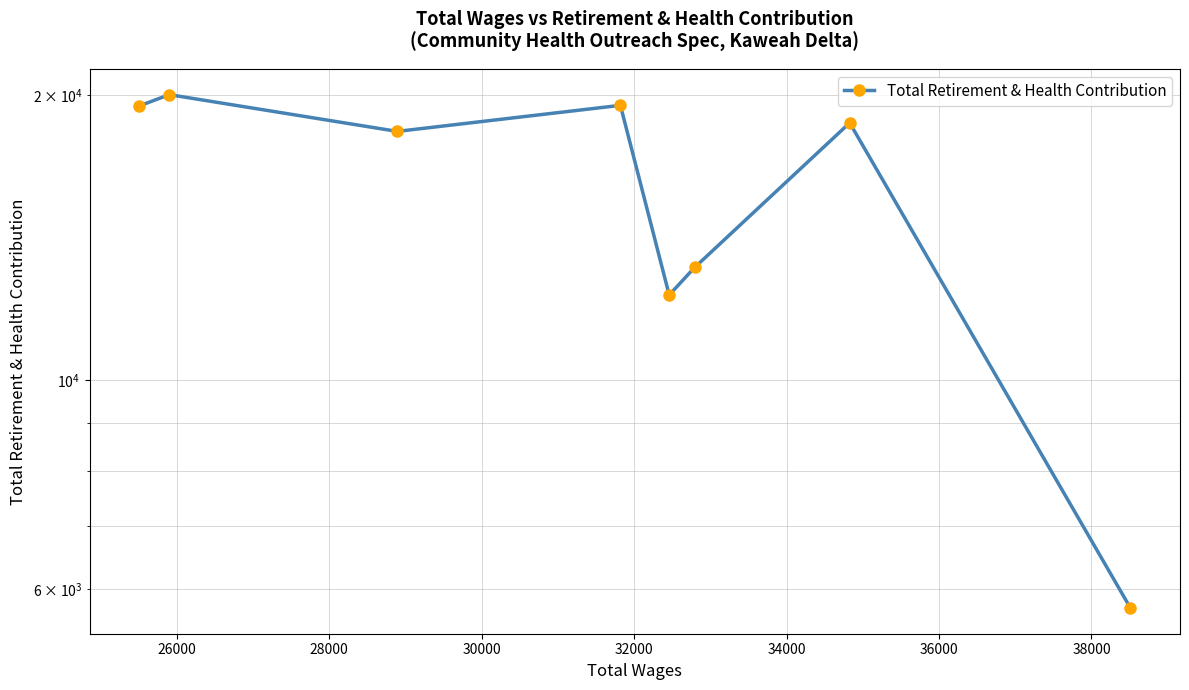

What is the sum of the values at 34000 and 36000?

38363